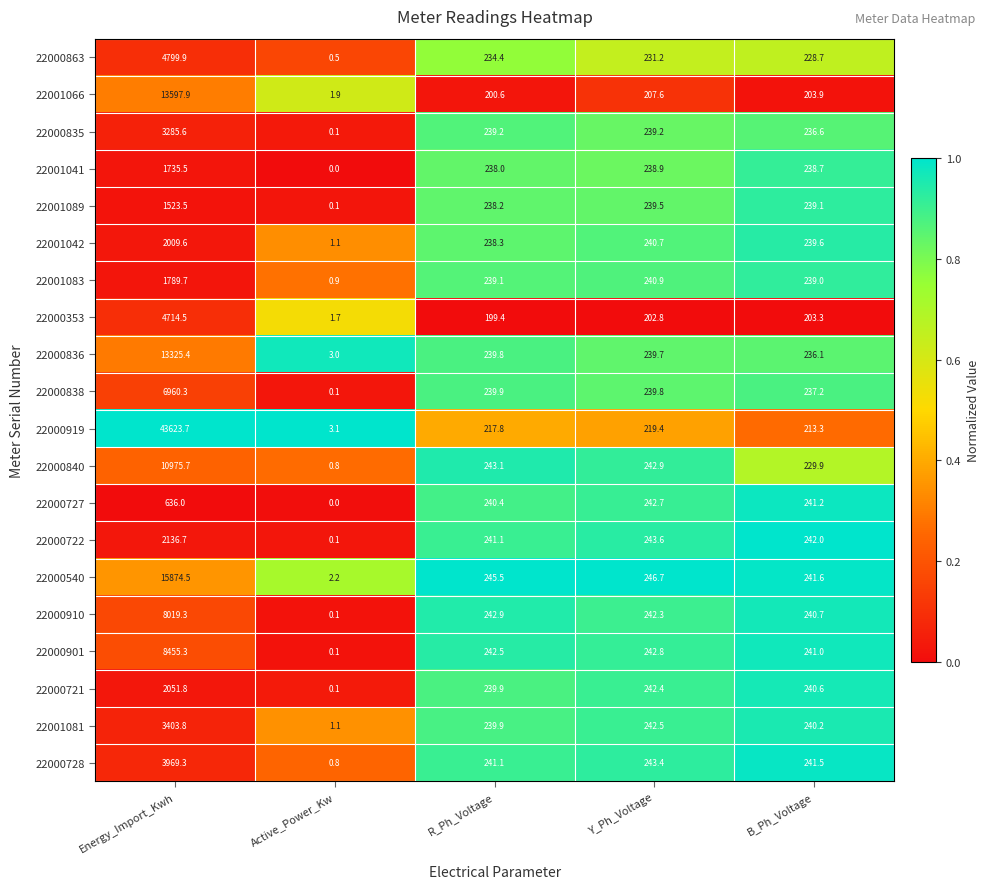

At which category is the sum across all series the highest?

Energy_Import_Kwh